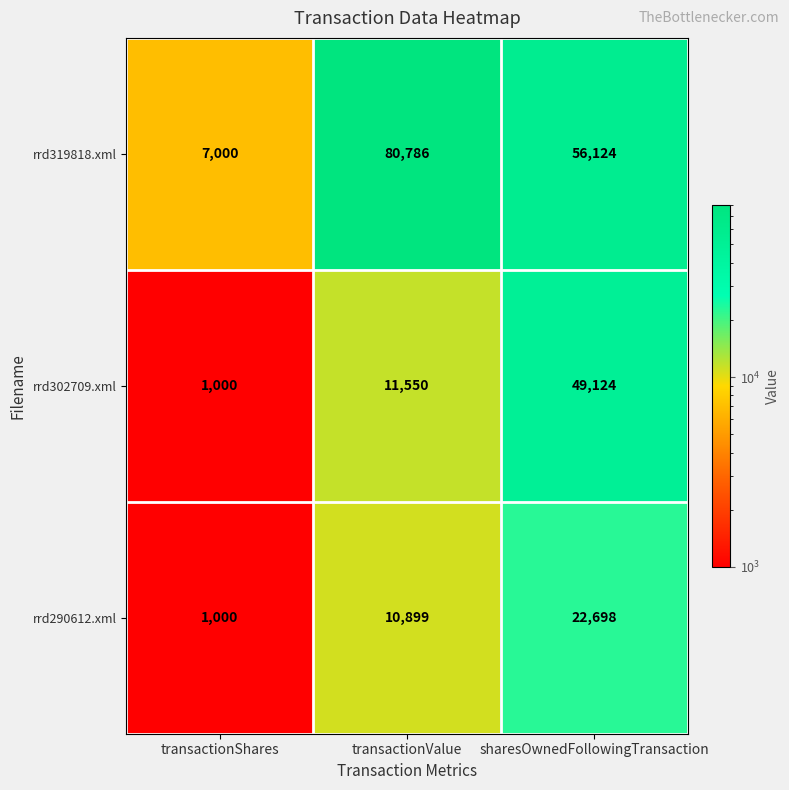

The rrd302709.xml series shows 1000 at transactionShares. True or false?

True